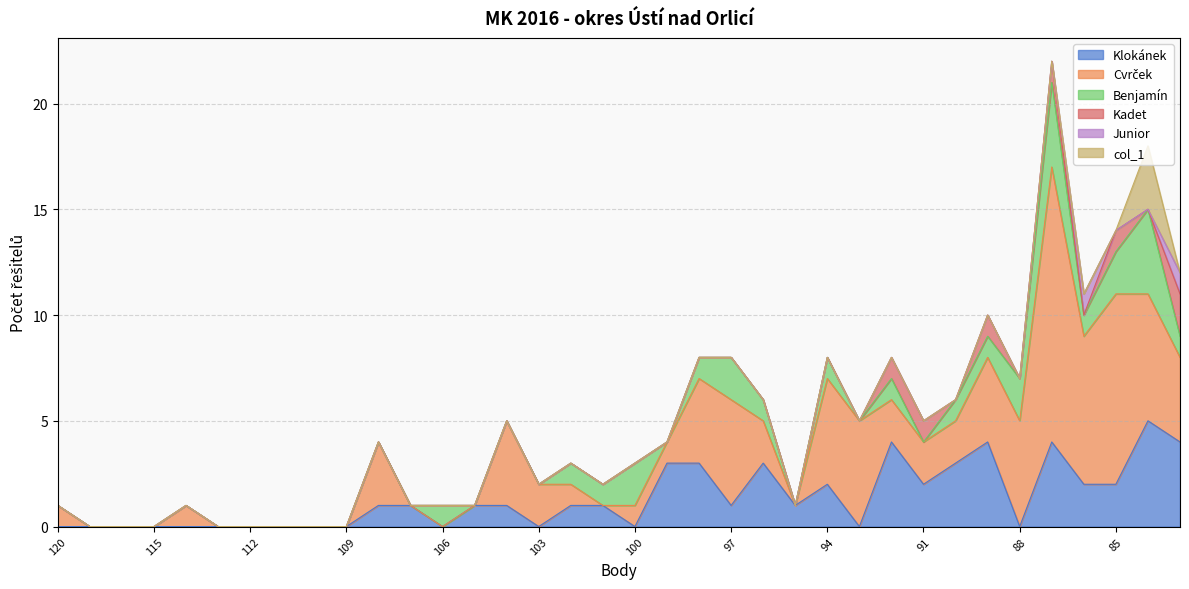

At how many categories does at least one series exceed 10?

1